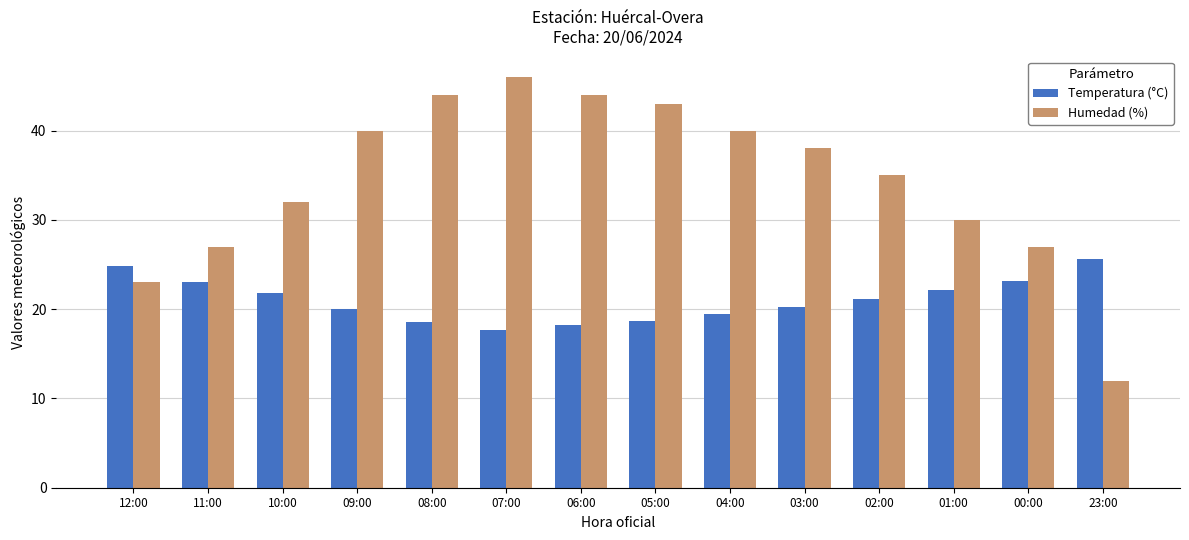

True or false: Humedad (%) has a value of 13.9 at 09:00.

False